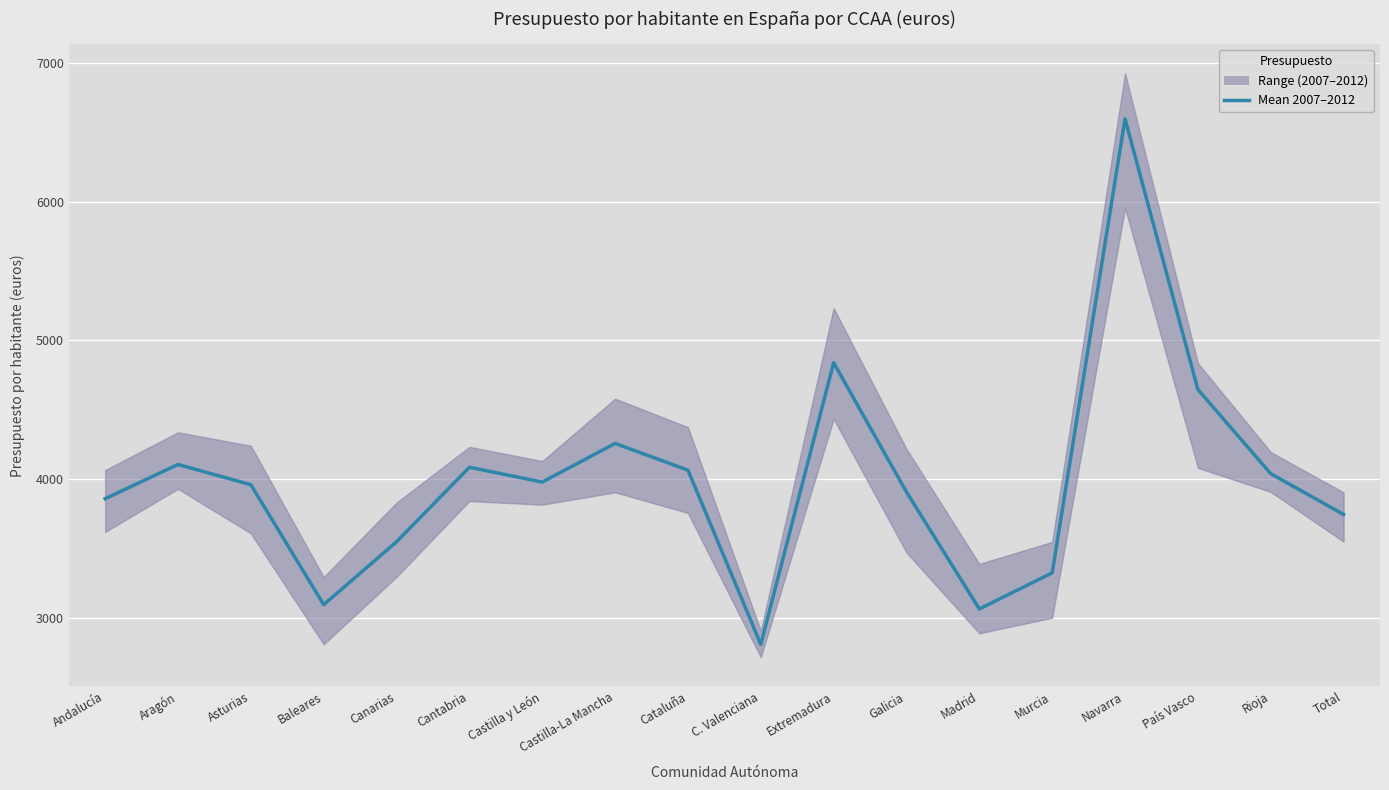

Rank the categories by value from highest to lowest.

Navarra, Extremadura, País Vasco, Castilla-La Mancha, Aragón, Cantabria, Cataluña, Rioja, Castilla y León, Asturias, Galicia, Andalucía, Total, Canarias, Murcia, Baleares, Madrid, C. Valenciana